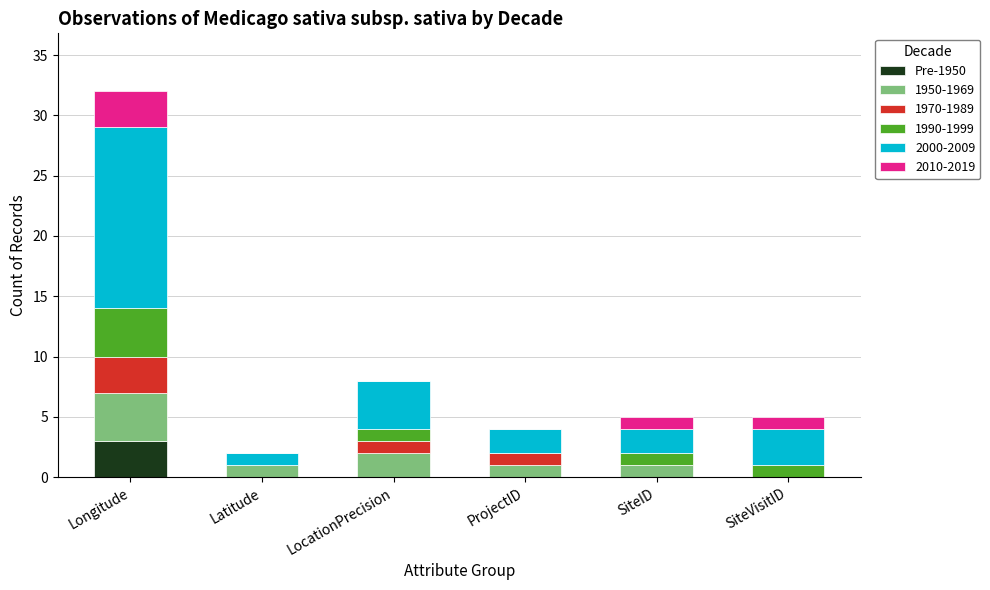

What is the maximum value for Pre-1950?

3